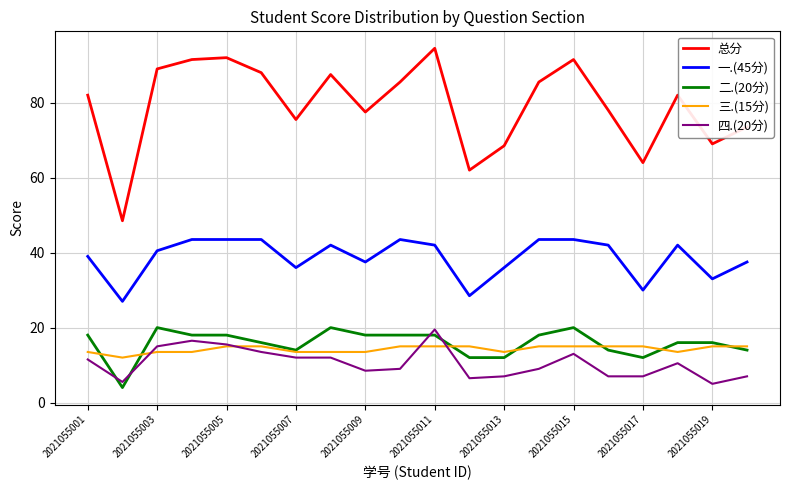

Which series has the widest spread of values?

总分